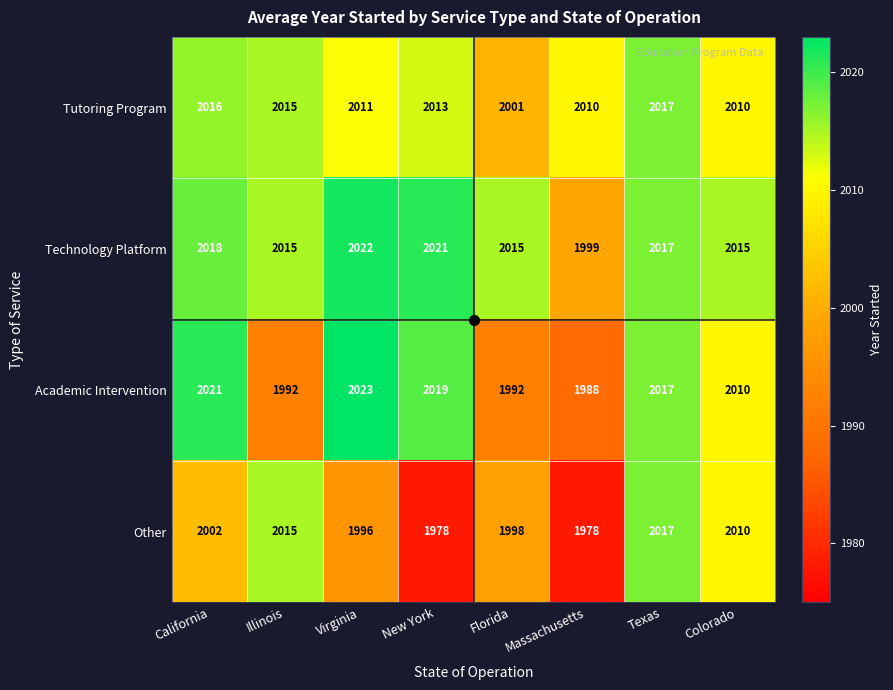

What is the sum of all Tutoring Program values?

16093